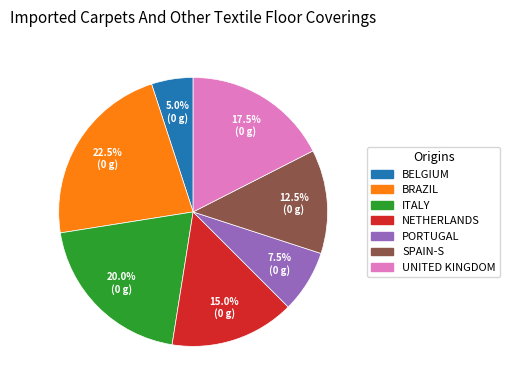

Approximately how many times larger is the value at BRAZIL compared to UNITED KINGDOM?

1.3